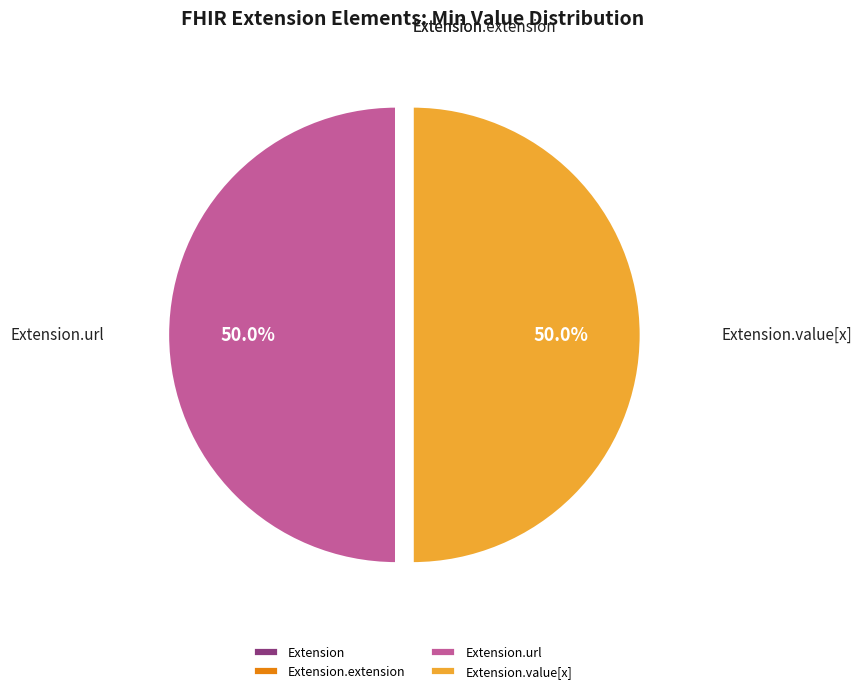

To the nearest percent, what is the difference between the largest and smallest slice percentages?

50%